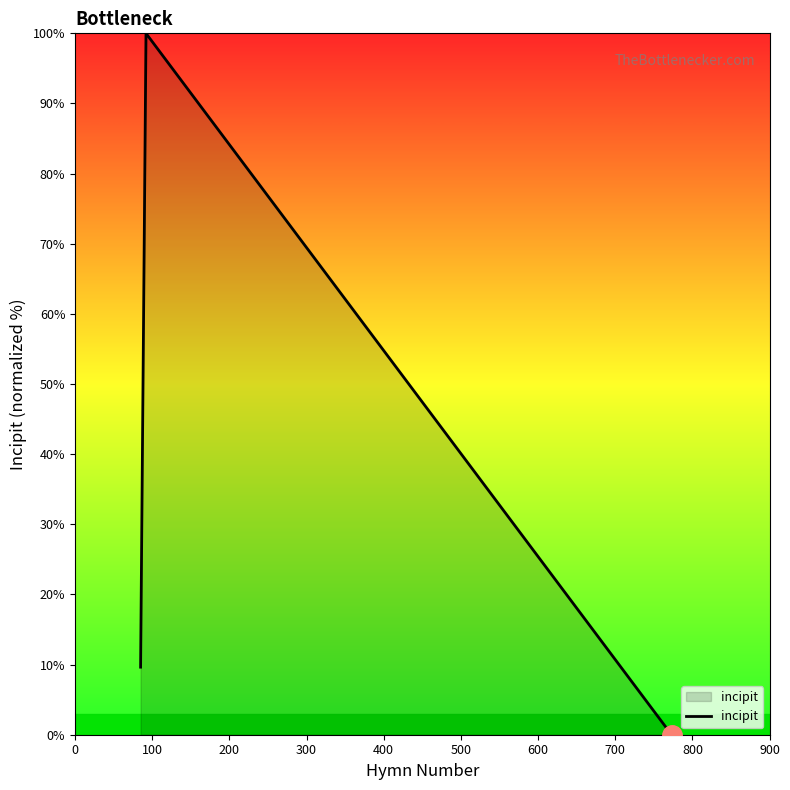

What is the maximum value shown in the chart?

100.0